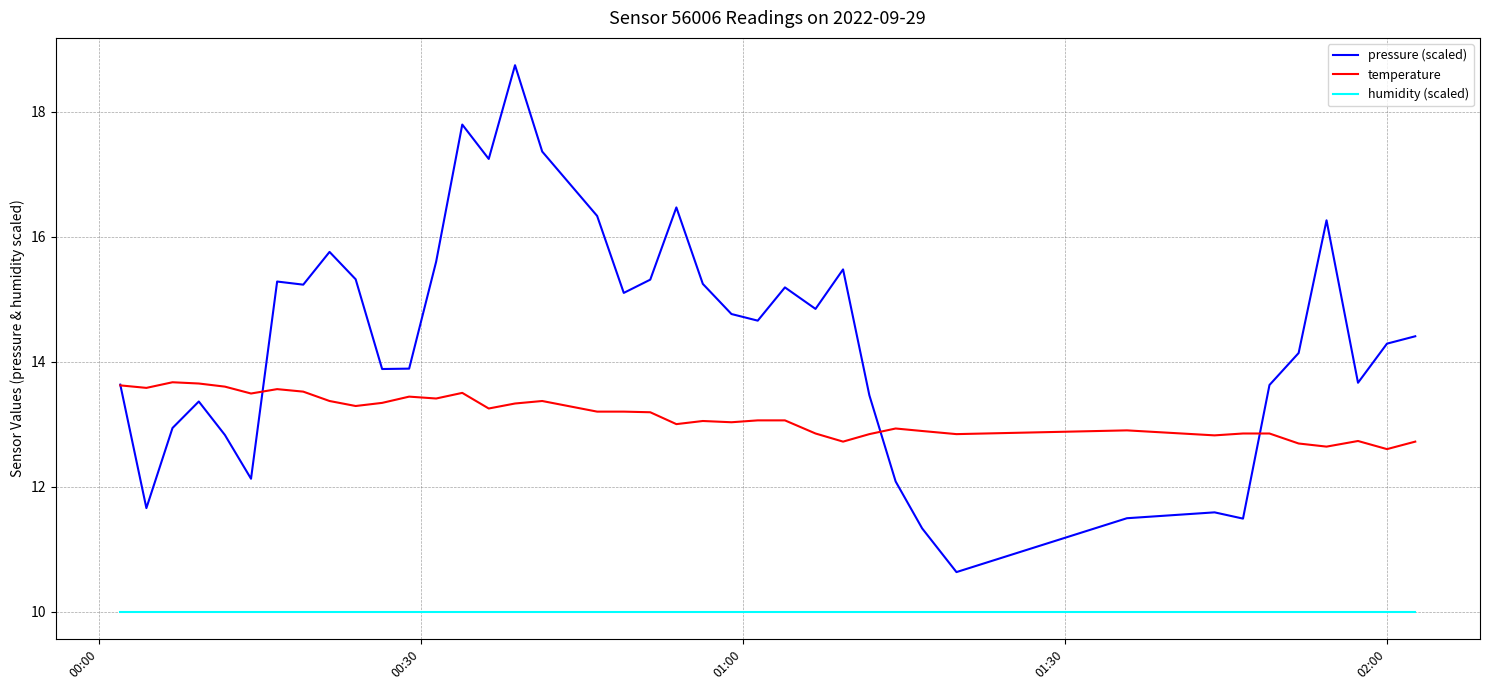

Which series ends up on top after the final intersection of pressure (scaled) and temperature?

pressure (scaled)